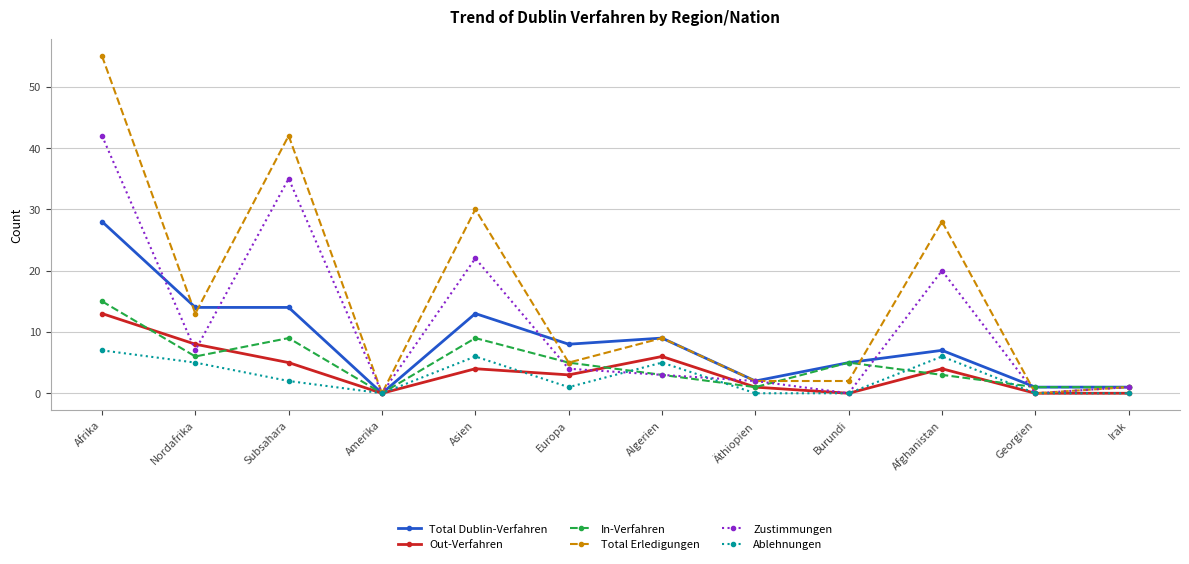

What is the label of the 7th point from the left?

Algerien